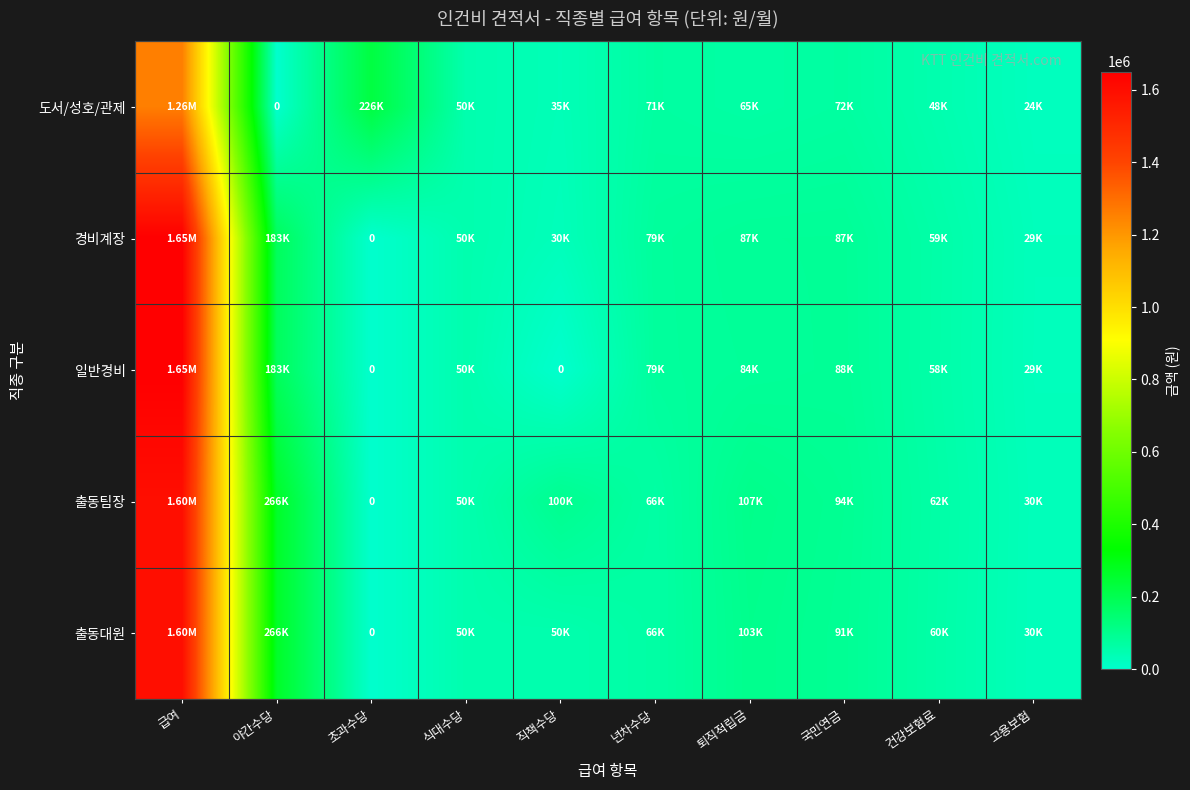

What value does the 출동팀장 series have at 건강보험료?

61589.1